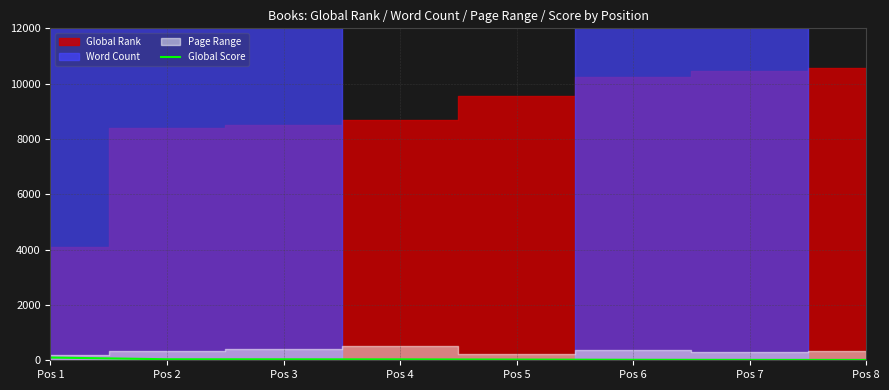

Which label corresponds to the largest value in the chart?

Pos 1